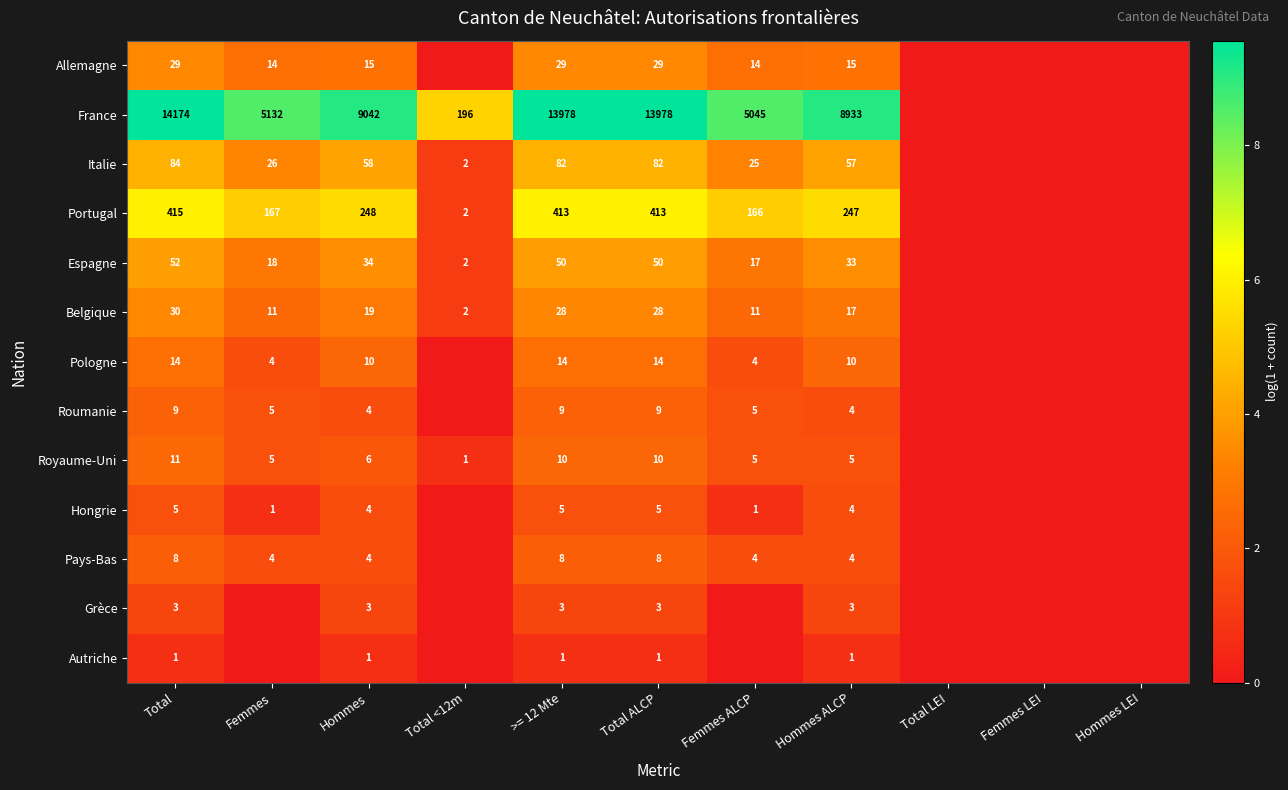

What is the spread (max minus min) of values at Total ALCP?

13977